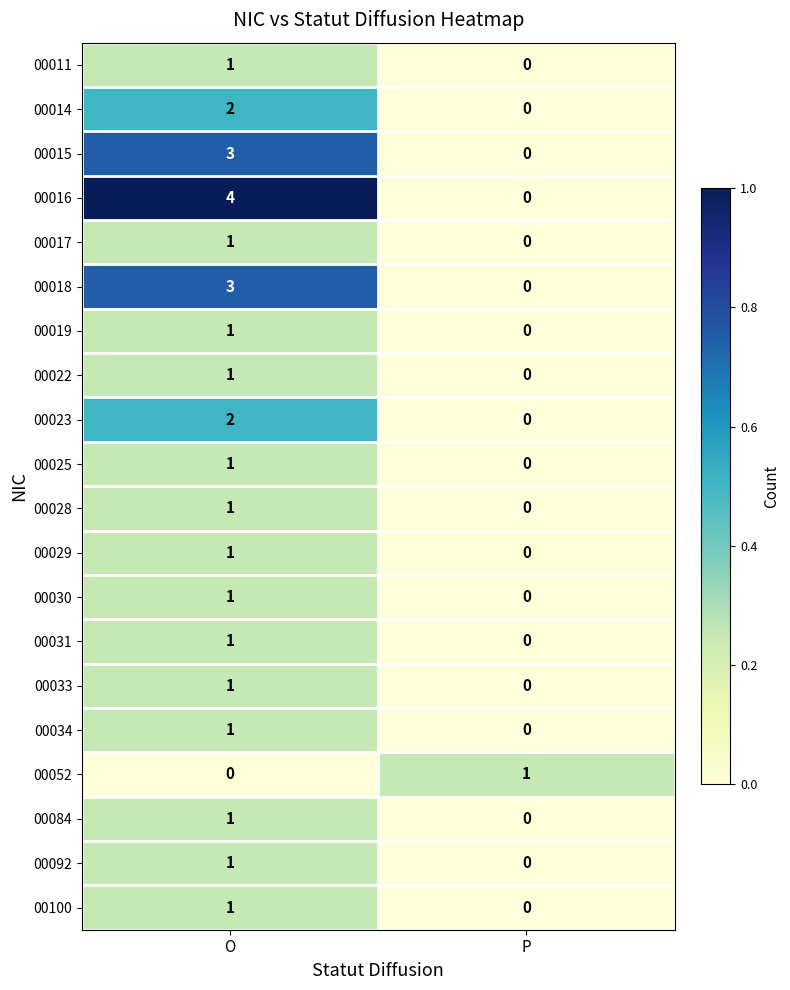

Rank the categories by 00014 value from lowest to highest.

P, O